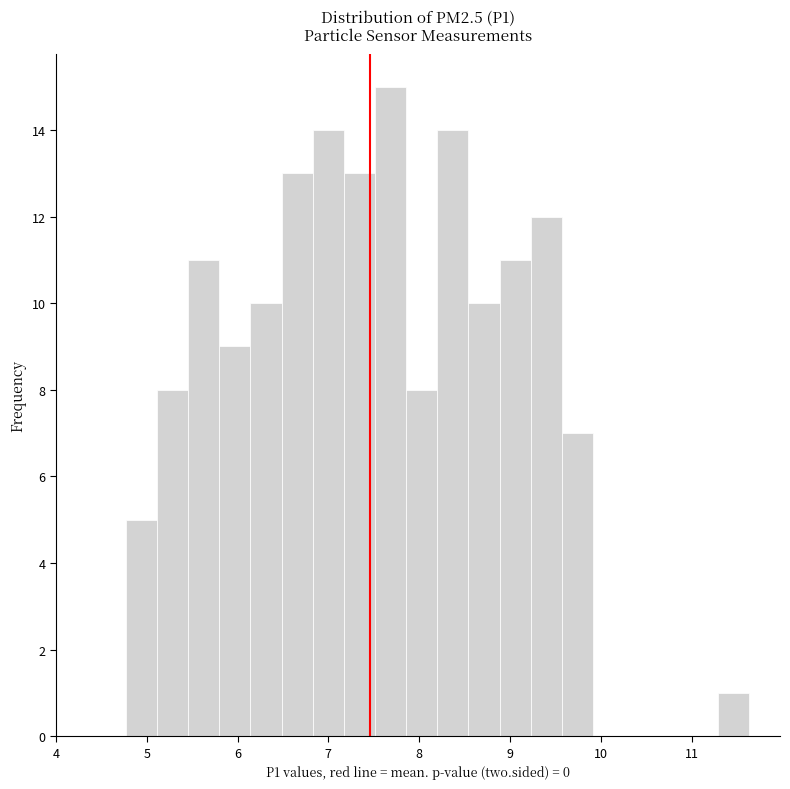

Read against the x-axis, roughly where is the centre of the tallest bar?

7.7